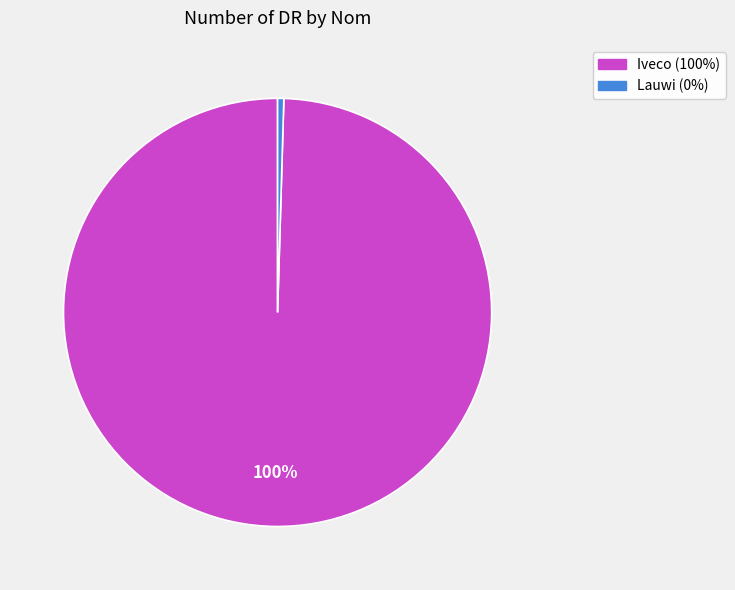

How many segments does this pie chart have?

2